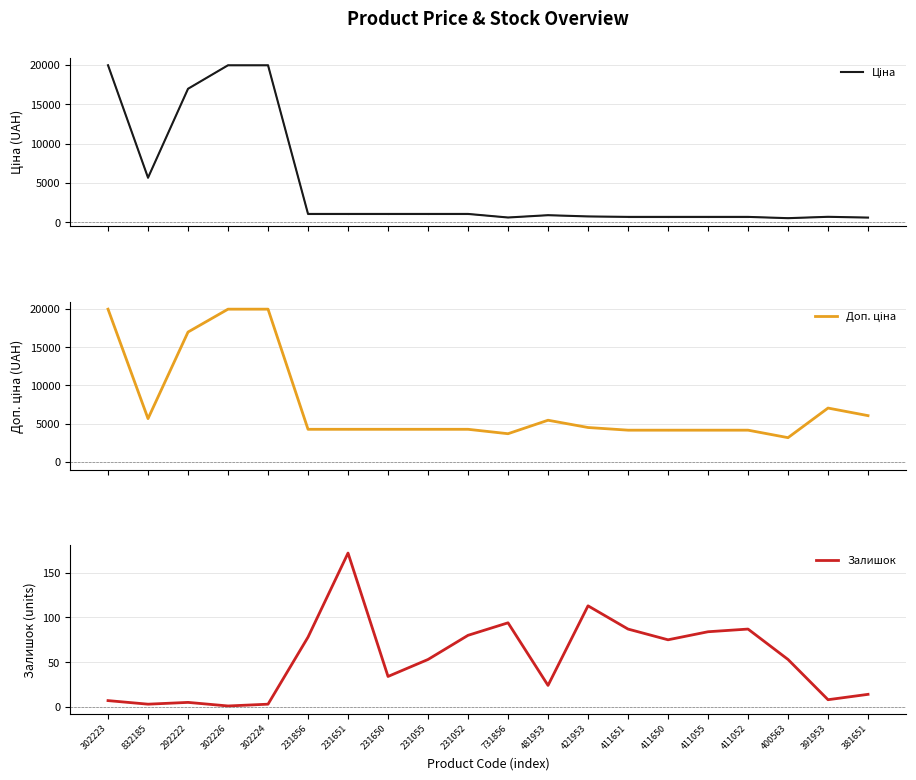

True or false: Залишок and Ціна cross at least once.

False